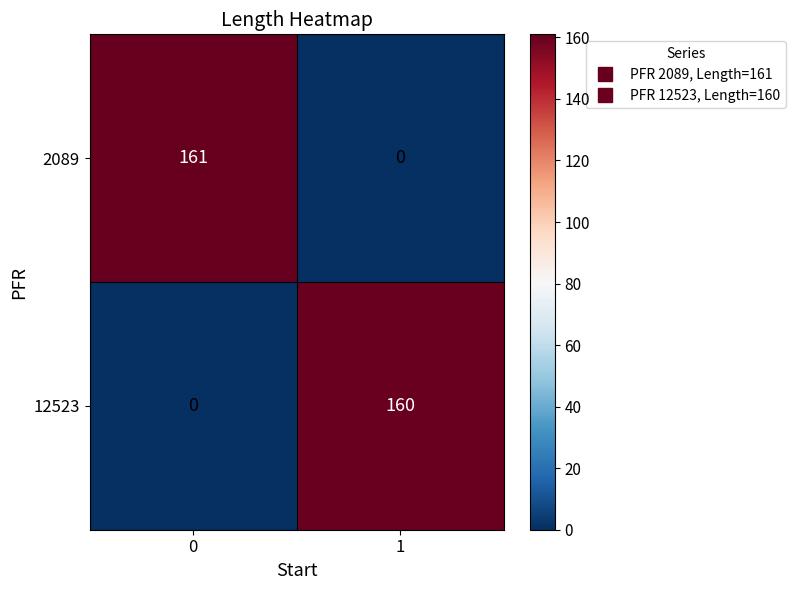

What is the spread (max minus min) of values at 0?

161